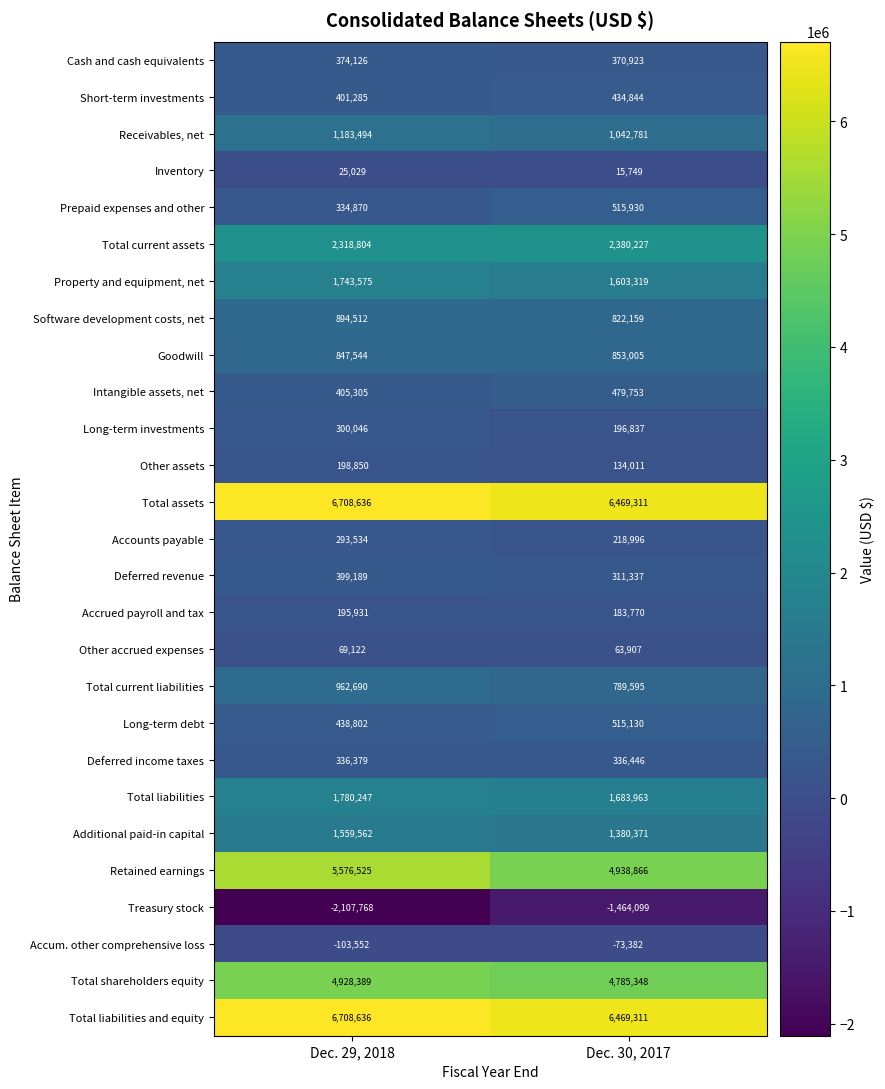

What is the difference between the highest and lowest values at Dec. 30, 2017?

7933410